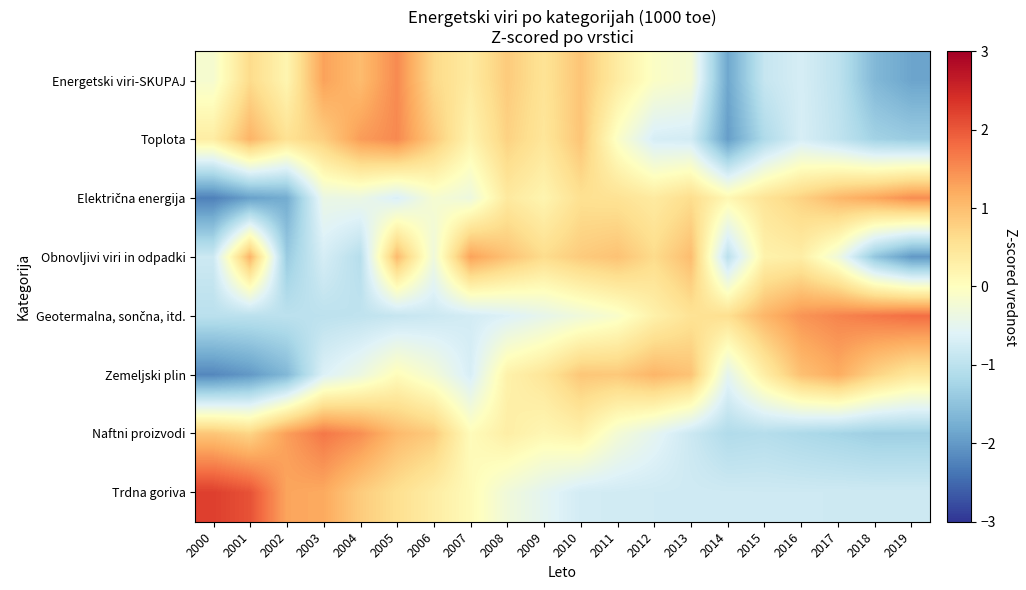

At which category is the sum across all series the highest?

2005